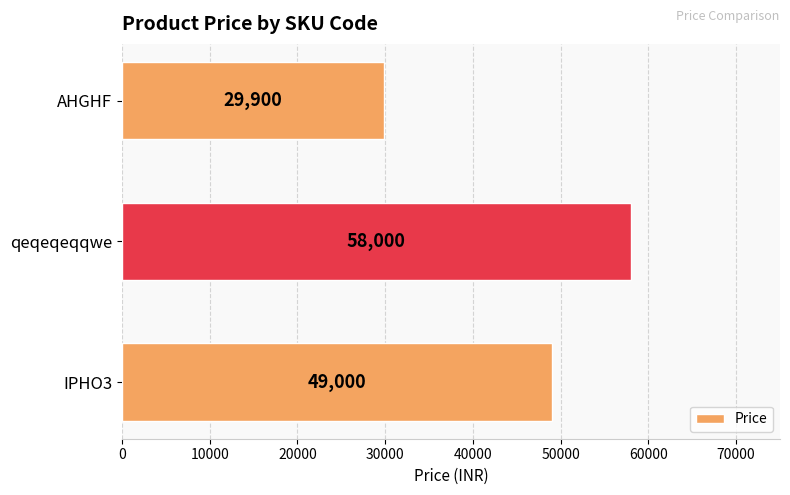

Reading bottom to top, what are all the values shown in this chart?

49000	58000	29900